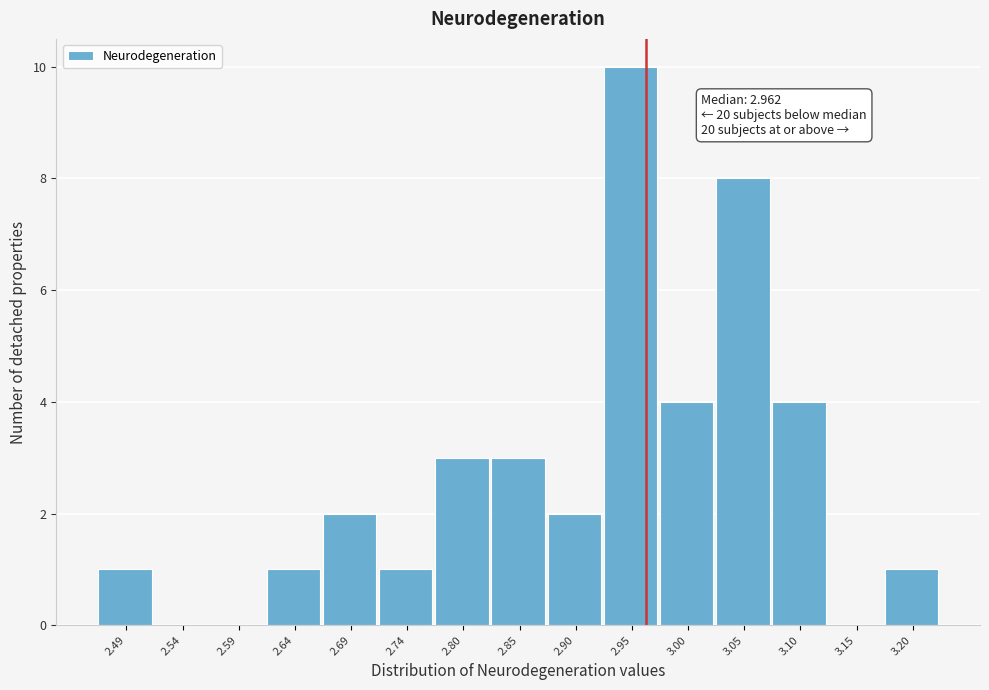

Over which range of the x-axis is the bar tallest?

2.92 to 2.97